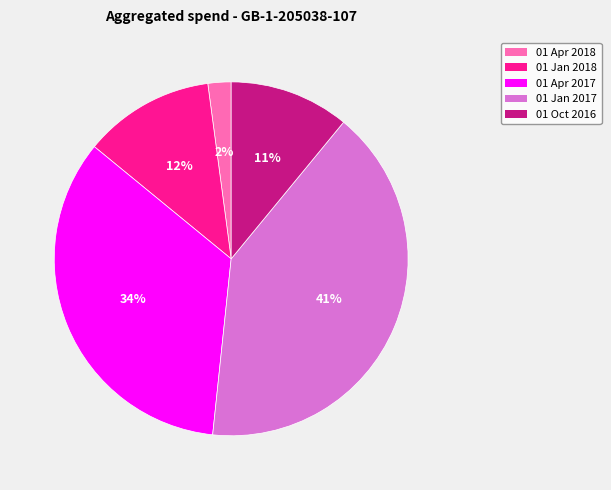

Does 01 Oct 2016 account for over 50% of the chart?

No